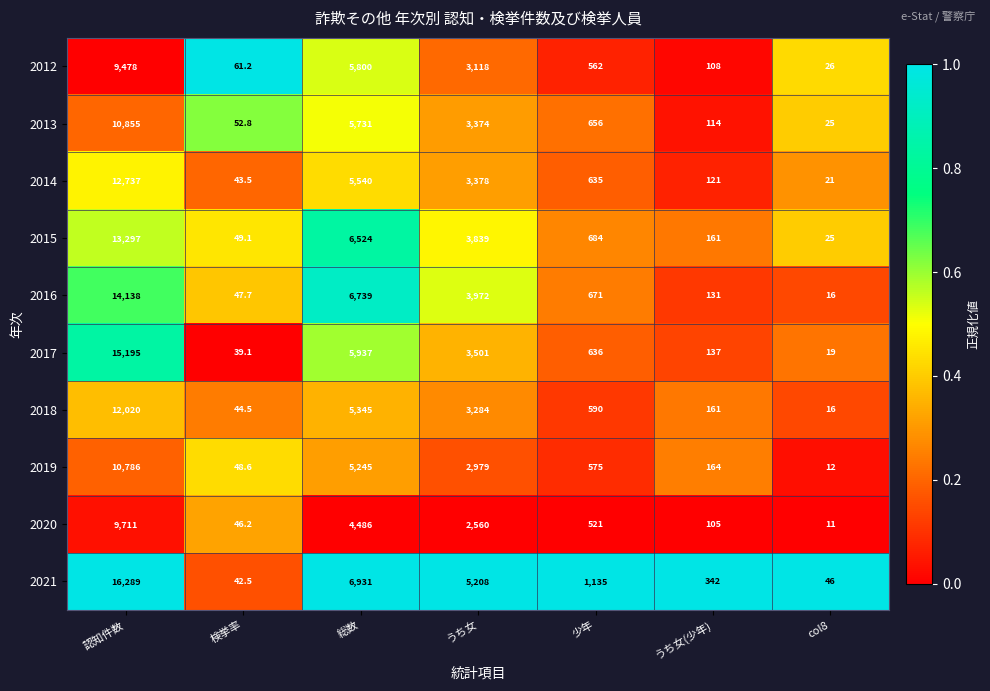

What is the greatest value displayed?

16289.0